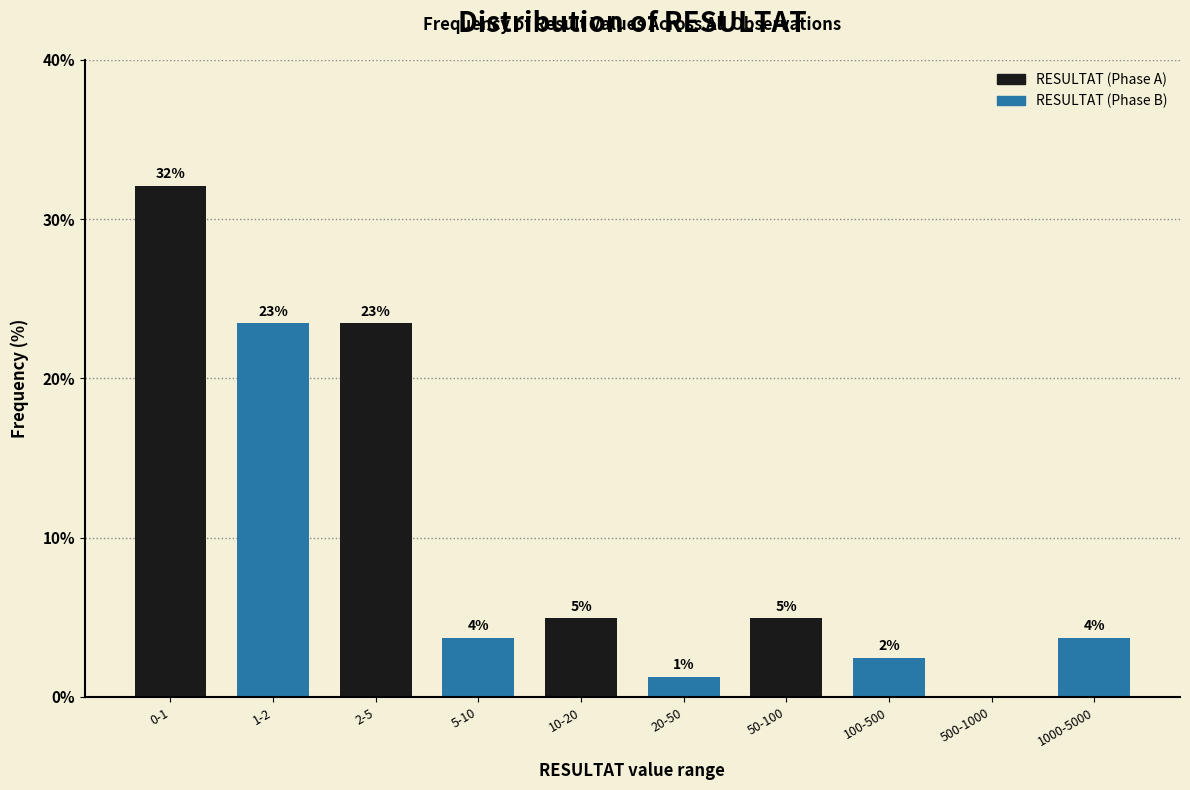

Are the bars horizontal?

No